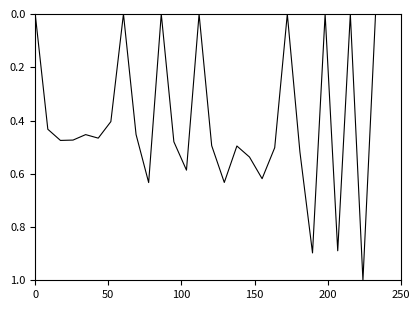

What is the greatest value displayed?

1.0